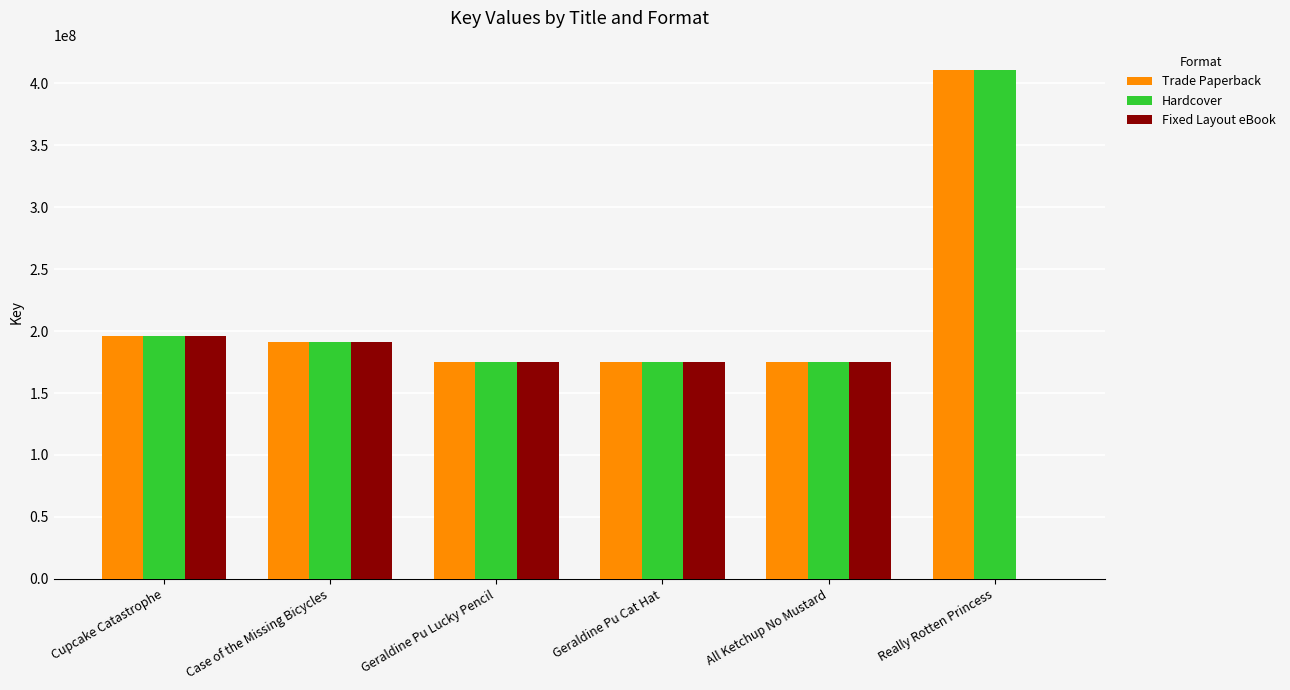

Which category has the highest value across all series?

Really Rotten Princess